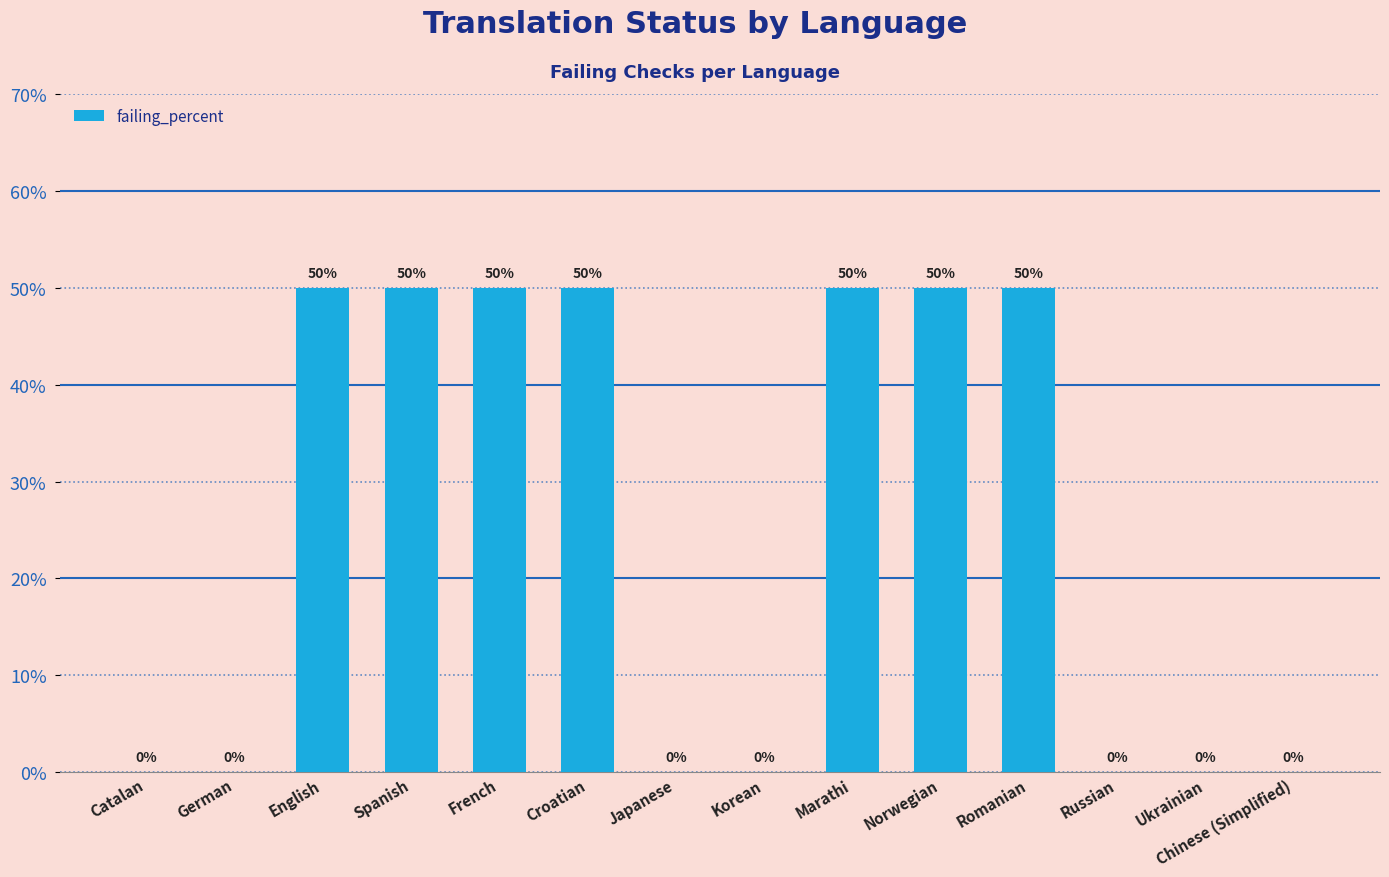

How many values are between 0 and 50?

14